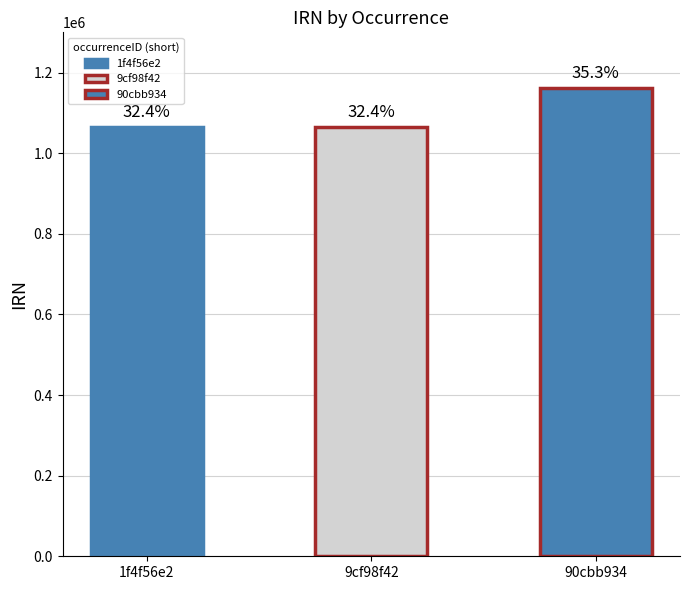

What position from the left is 1f4f56e2?

1